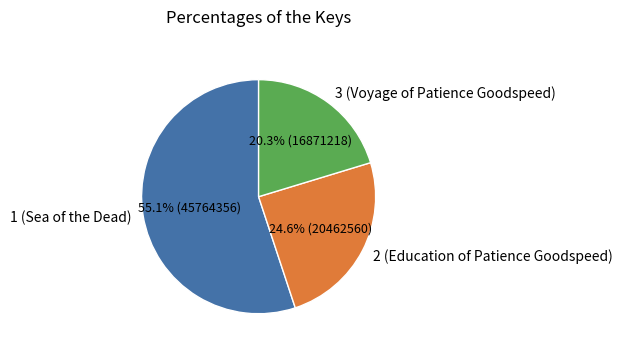

Approximately how many times larger is the value at 3 (Voyage of Patience Goodspeed) compared to 1 (Sea of the Dead)?

0.4